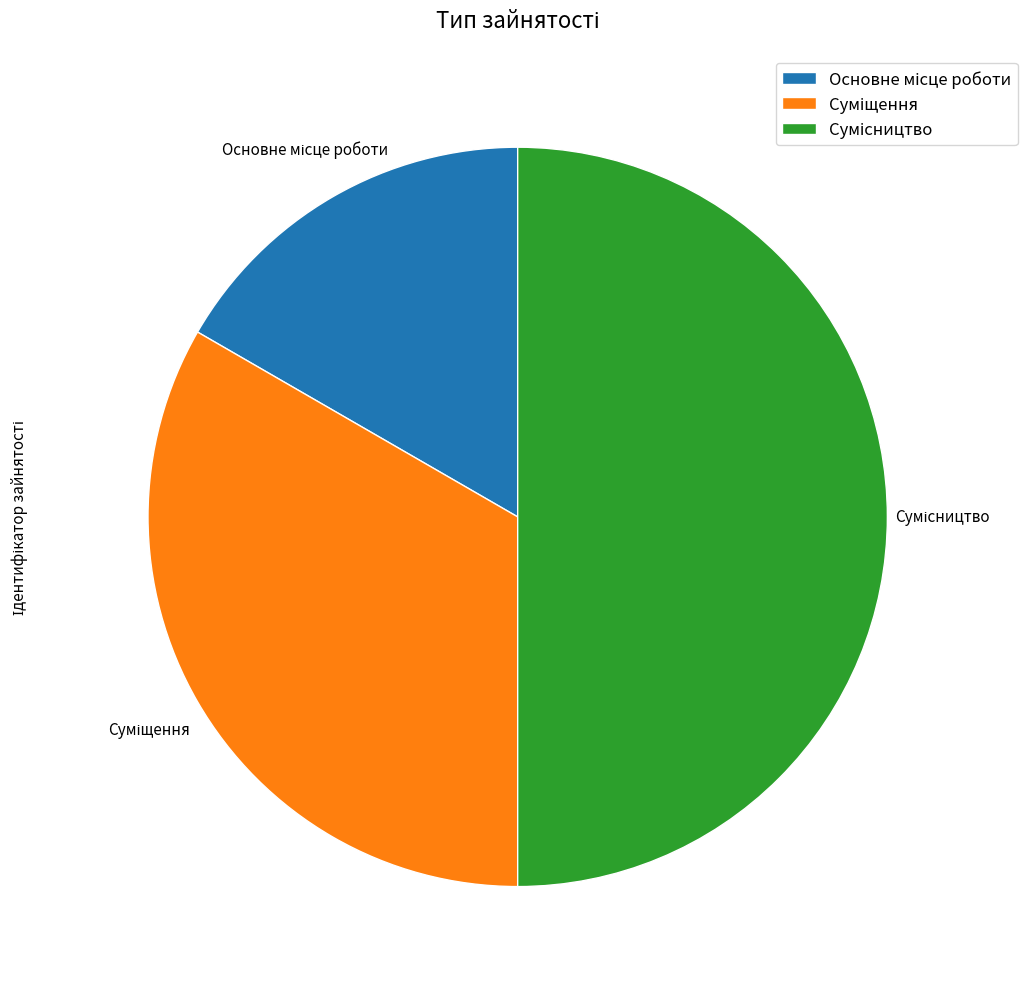

Count the number of slices in the pie.

3